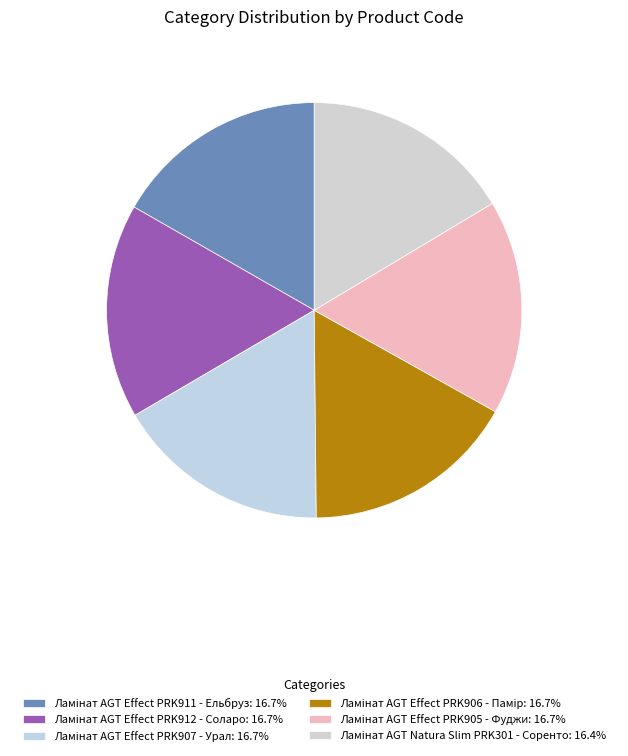

How many slices are in this pie chart?

6